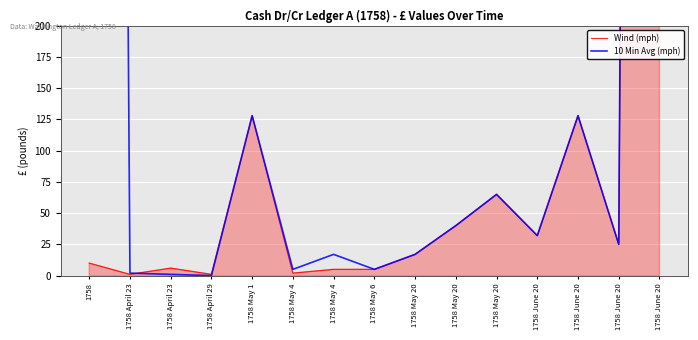

List the labels in order of 10 Min Avg (mph) value, smallest first.

1758 April 29, 1758 April 23, 1758 April 23, 1758 May 4, 1758 May 6, 1758 May 4, 1758 May 20, 1758 June 20, 1758 June 20, 1758 May 20, 1758 May 20, 1758 May 1, 1758 June 20, 1758, 1758 June 20